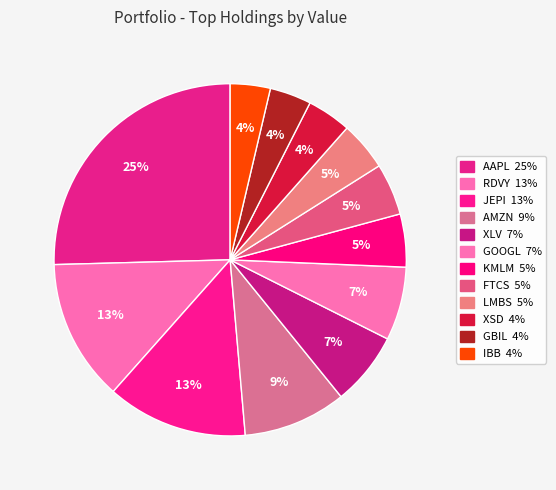

Count the number of slices in the pie.

12